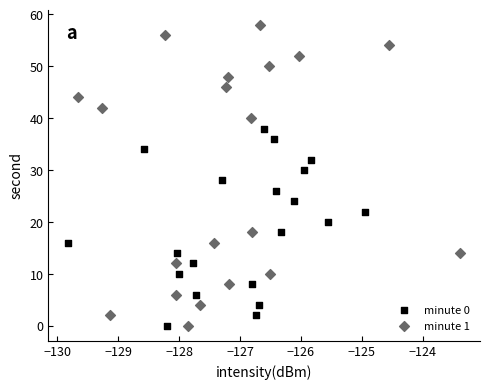

Which series reaches the maximum Y coordinate?

minute 1